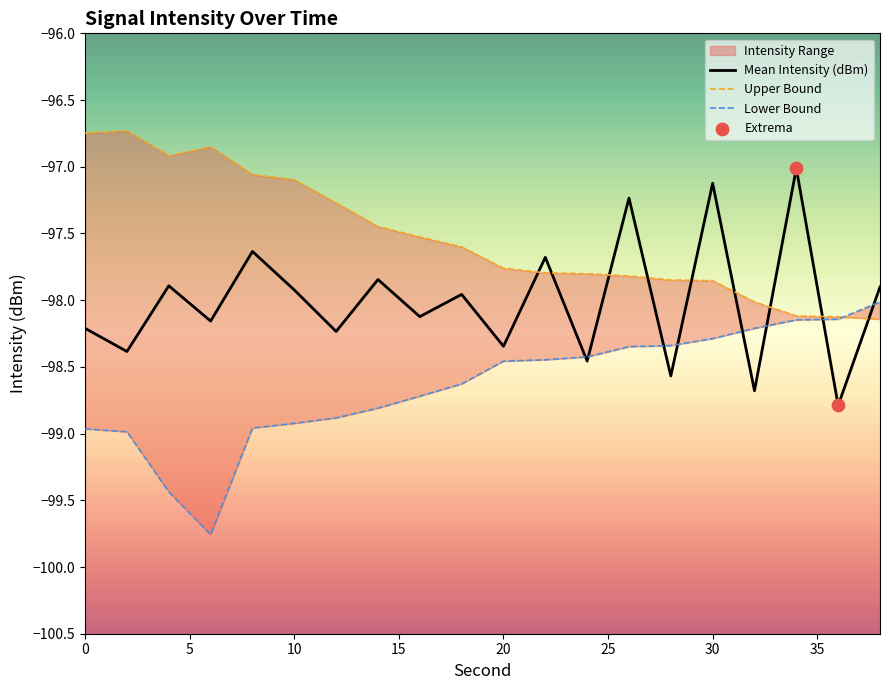

At which category is the sum across all series the highest?

30